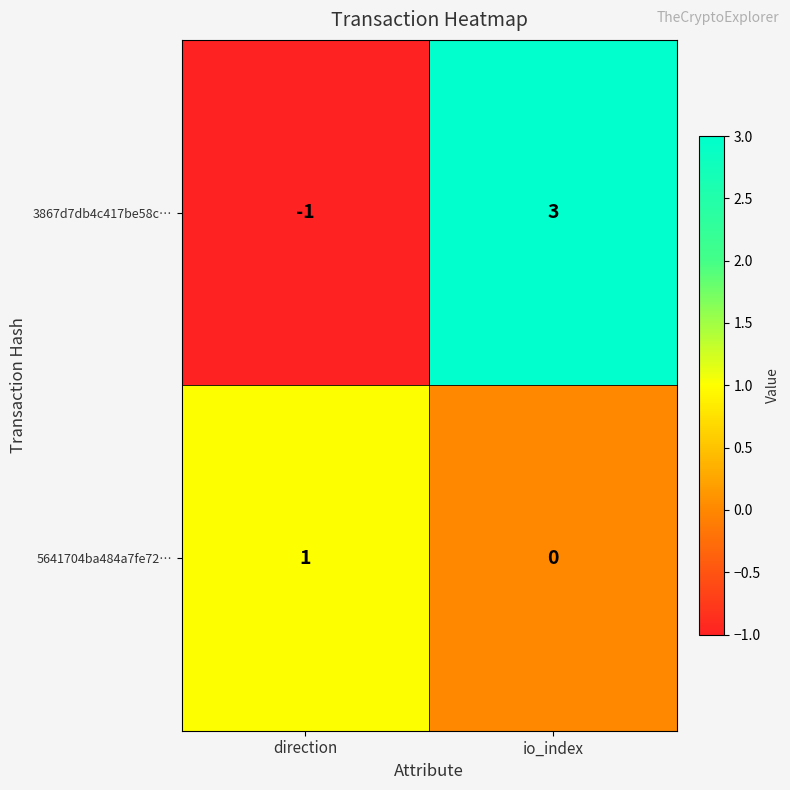

True or false: 5641704ba484a7fe72… has a value of 0 at io_index.

True